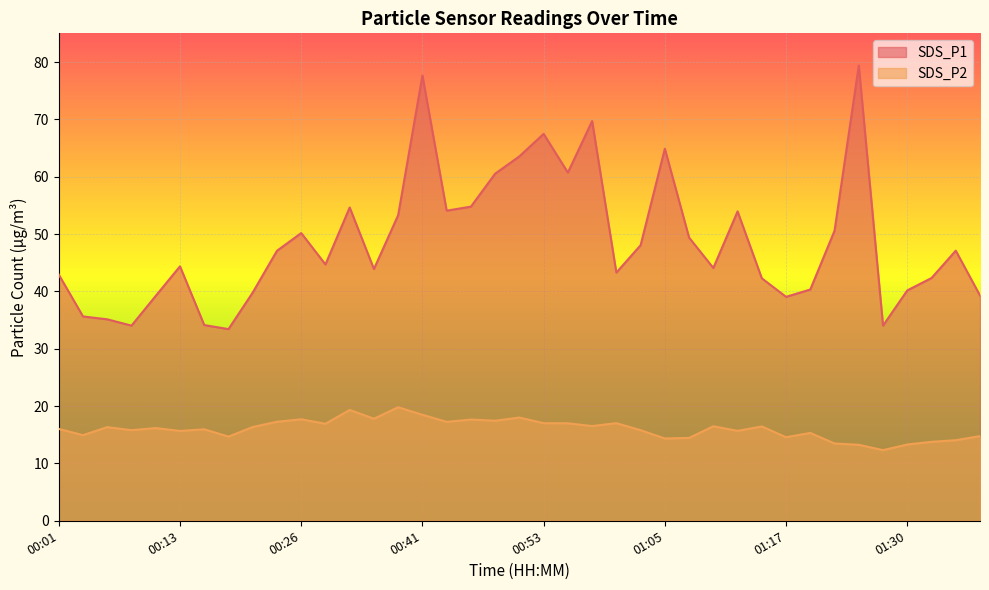

Where is the first local maximum for SDS_P2?

00:06